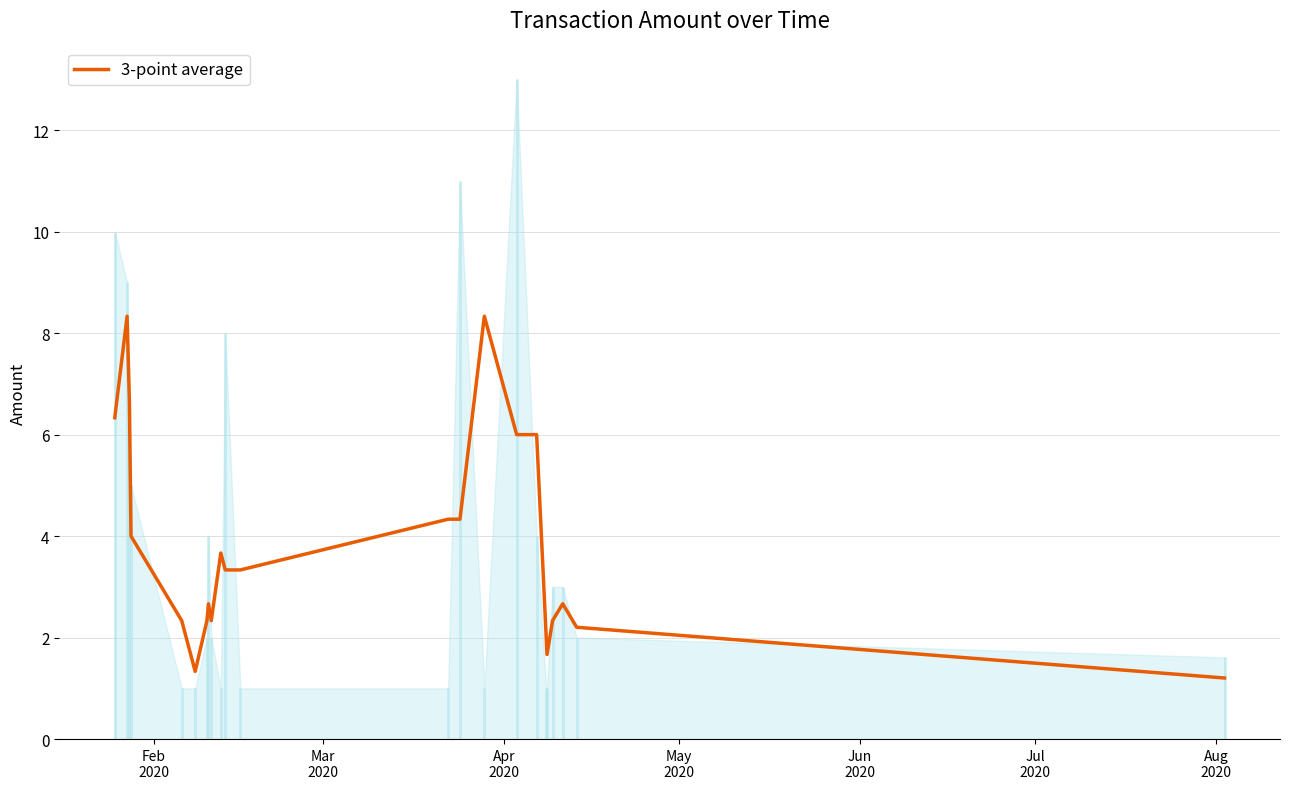

How many lines are shown in the chart?

1